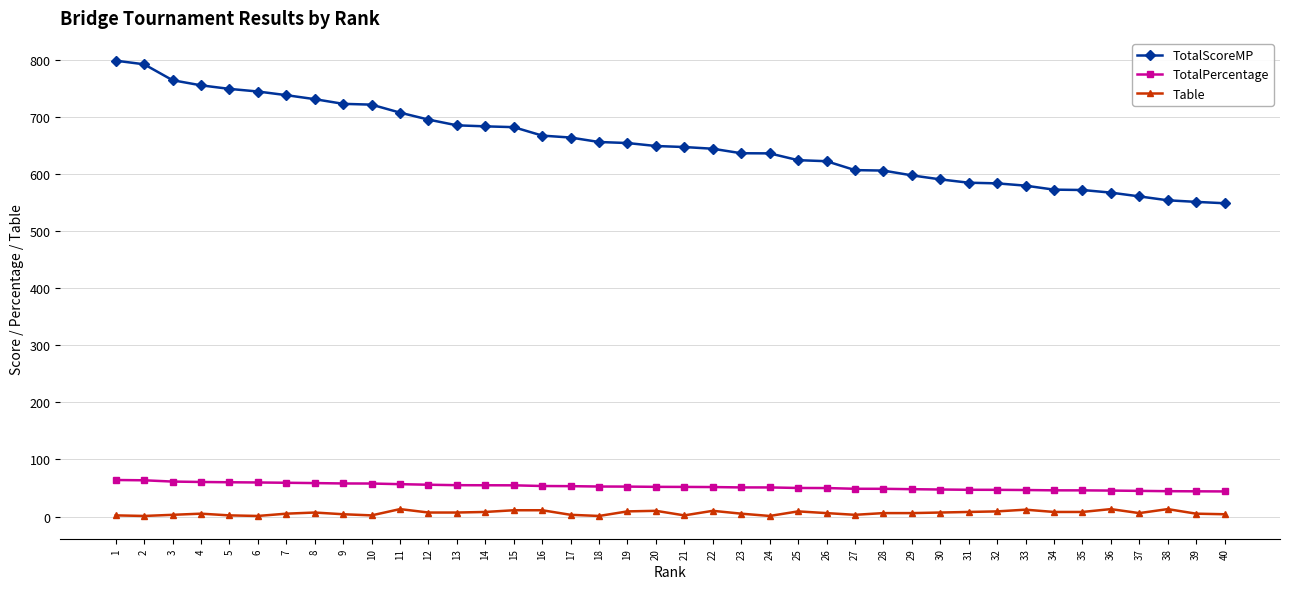

True or false: Table and TotalPercentage intersect in this chart.

False